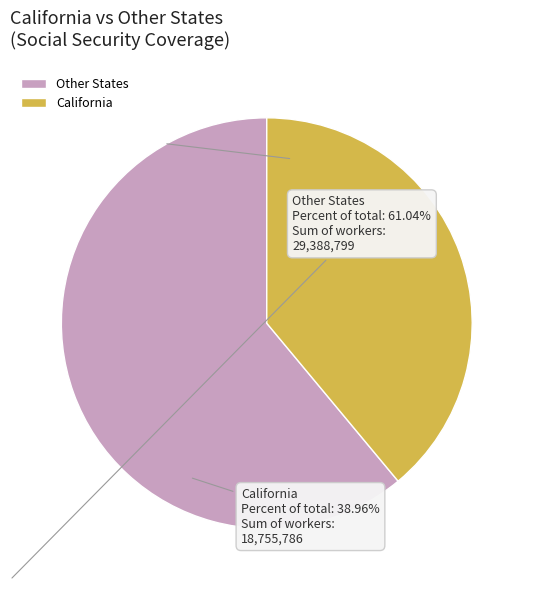

Is it true that Other States is 69% of the pie?

False